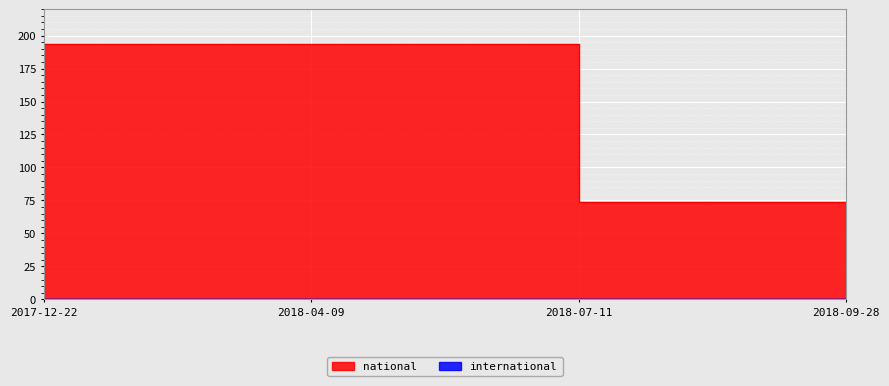

What is the difference between the second highest and second lowest values?

120